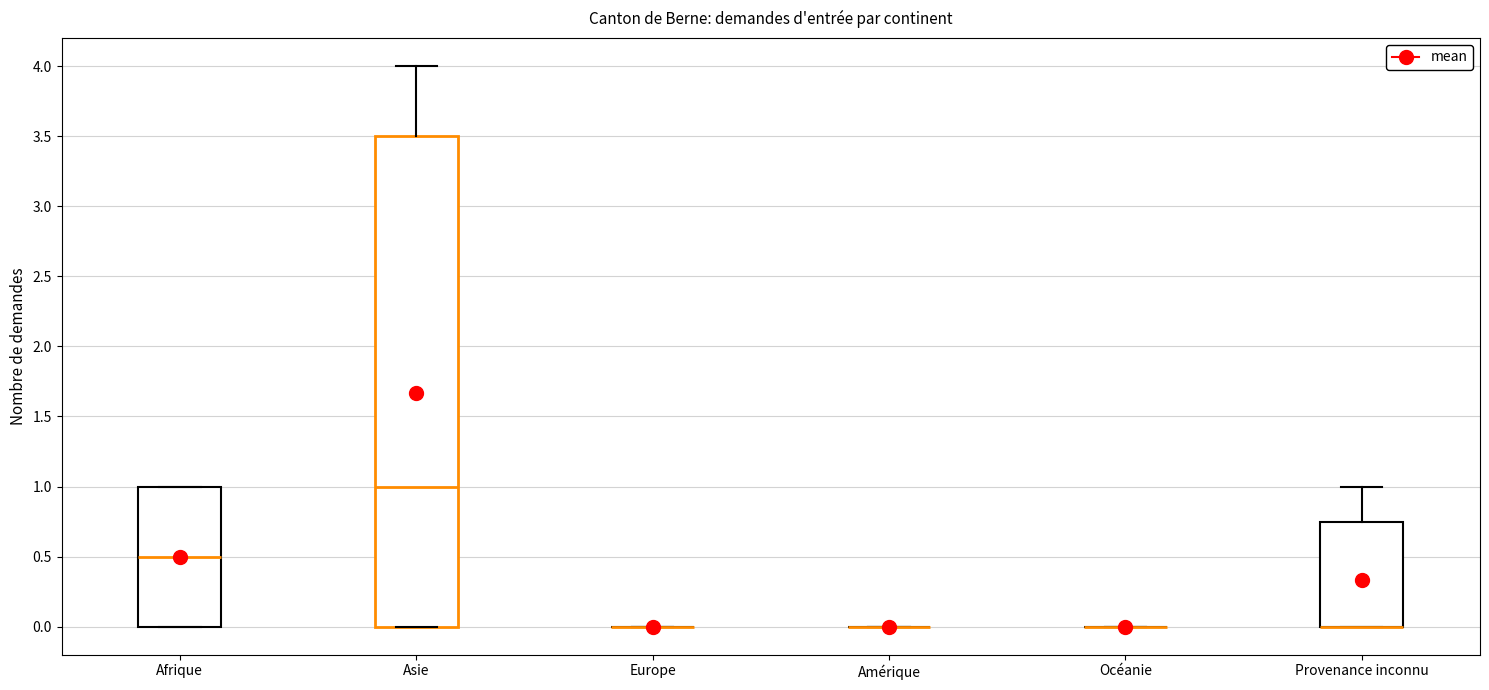

Comparing the boxes themselves (not the whiskers), which one is the tallest?

Asie